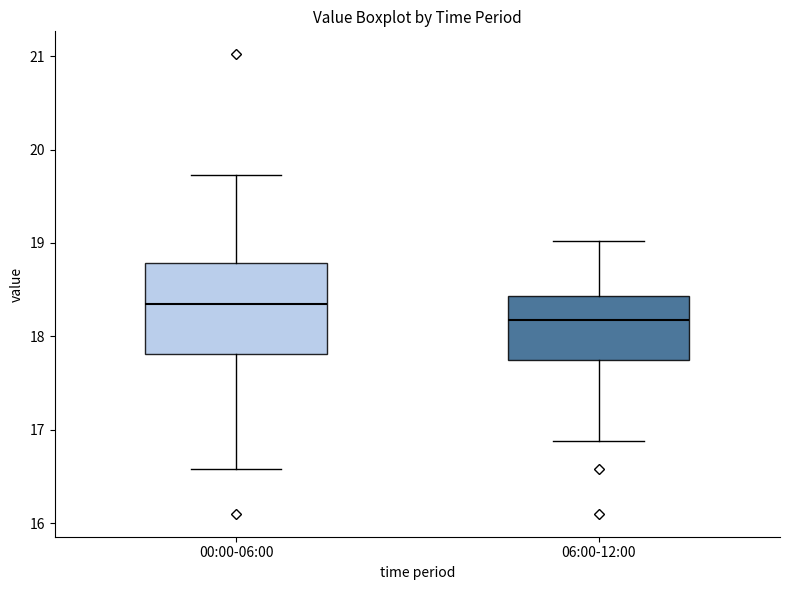

Where is the lower edge of the box for 06:00-12:00 on the y-axis? The values are not printed on the chart, so give them approximately, as read against the axis.

17.8